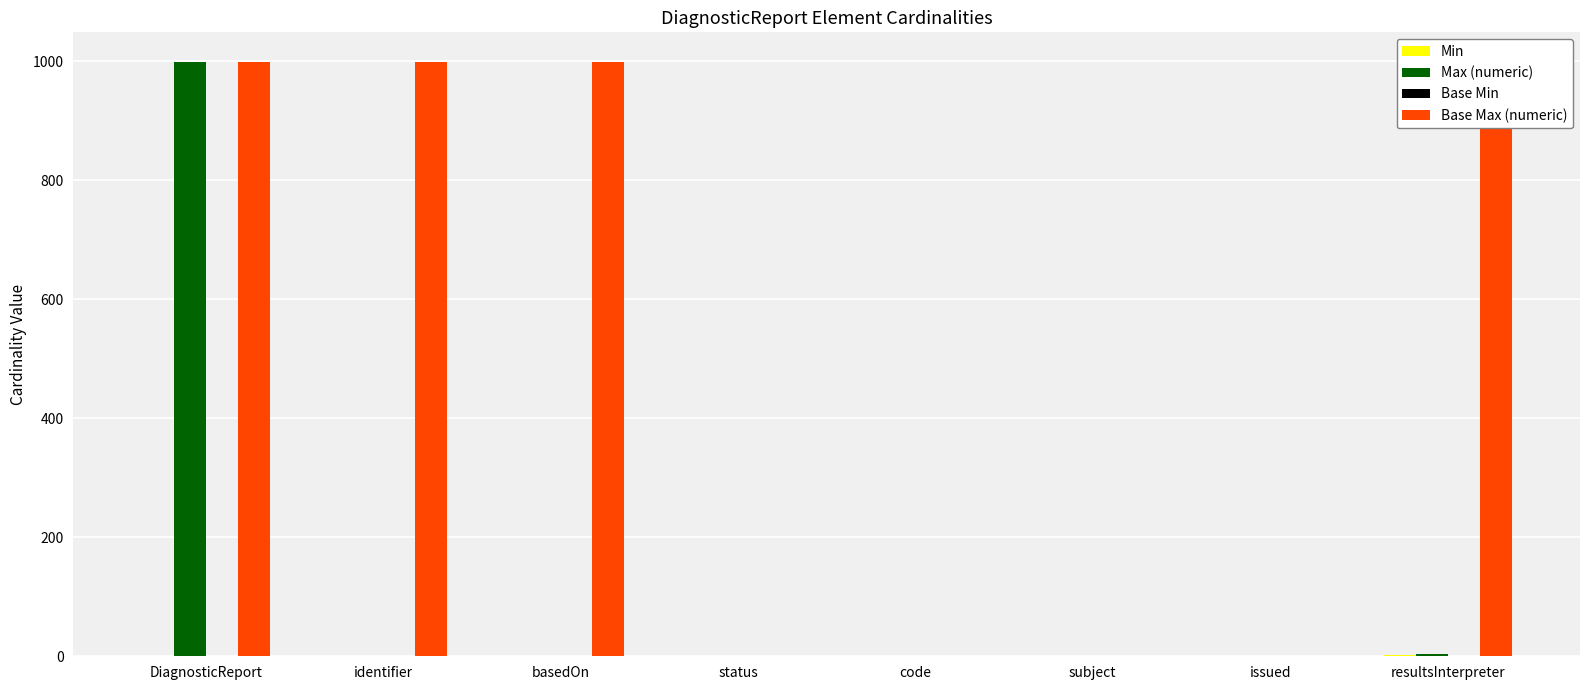

Are the bars horizontal?

No